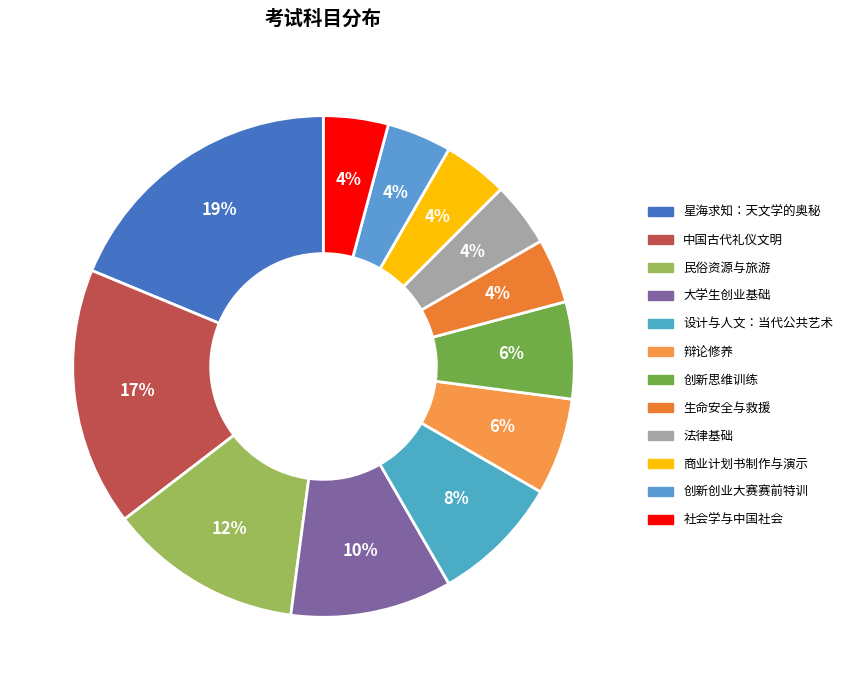

What is the ratio of the value at 大学生创业基础 to the value at 商业计划书制作与演示?

2.5